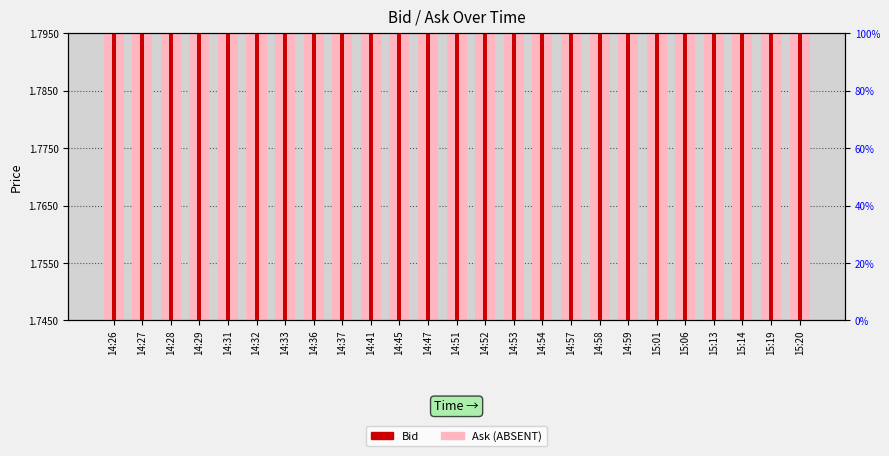

The value of Ask, Detection Call = ABSENT at 14:29 is 2.8. True or false?

False